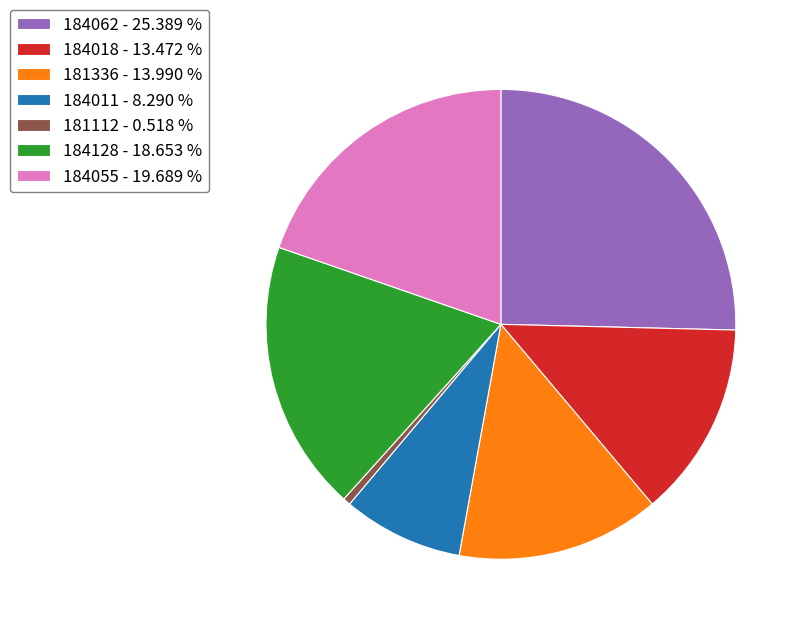

True or false: 181336 accounts for 25% of the total.

False